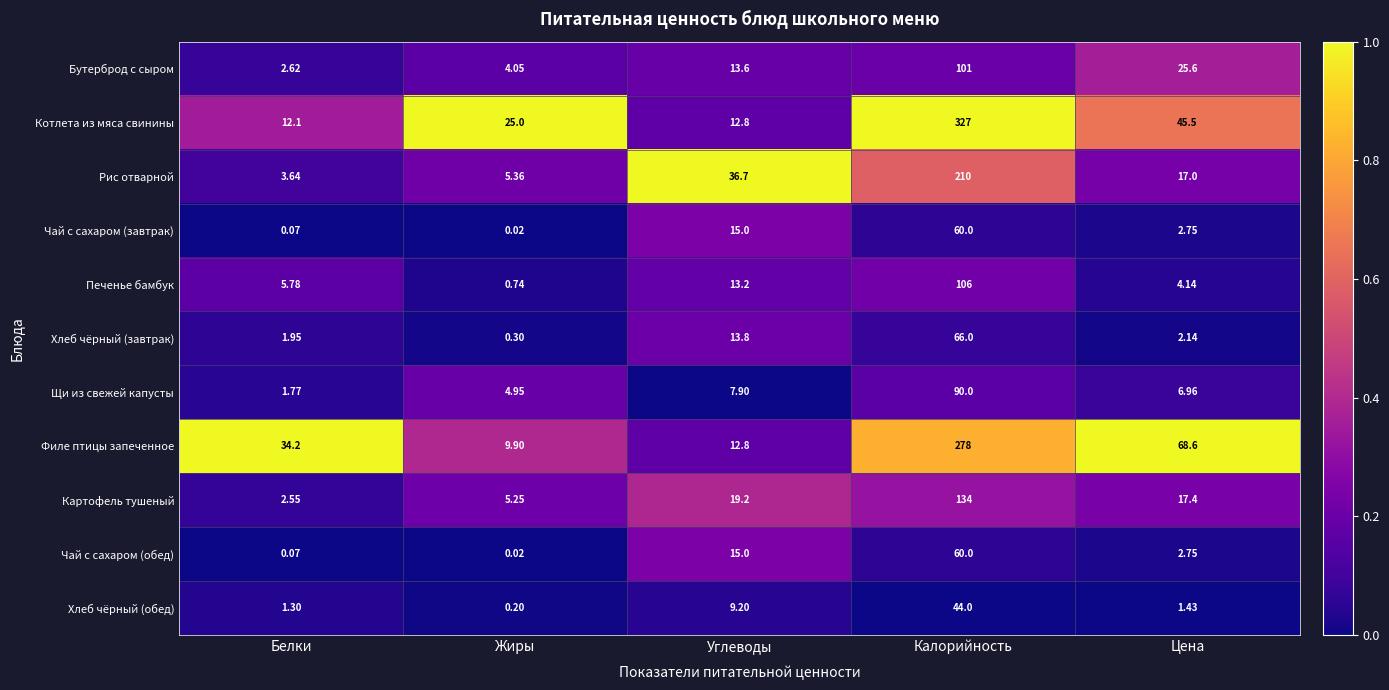

Between Белки and Калорийность, which series saw the biggest shift?

Котлета из мяса свинины